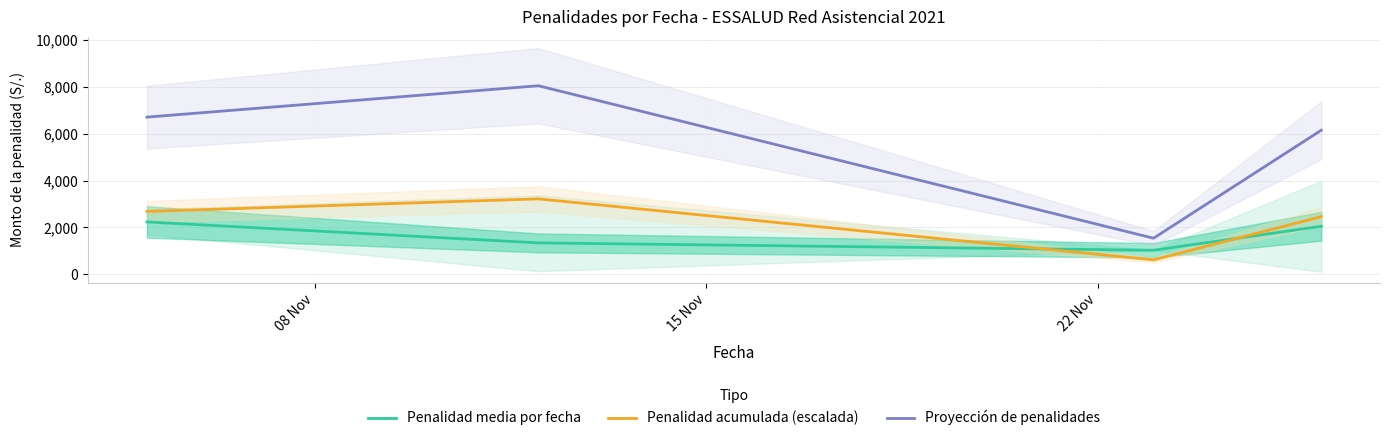

True or false: Penalidad media por fecha and Proyección de penalidades intersect in this chart.

False